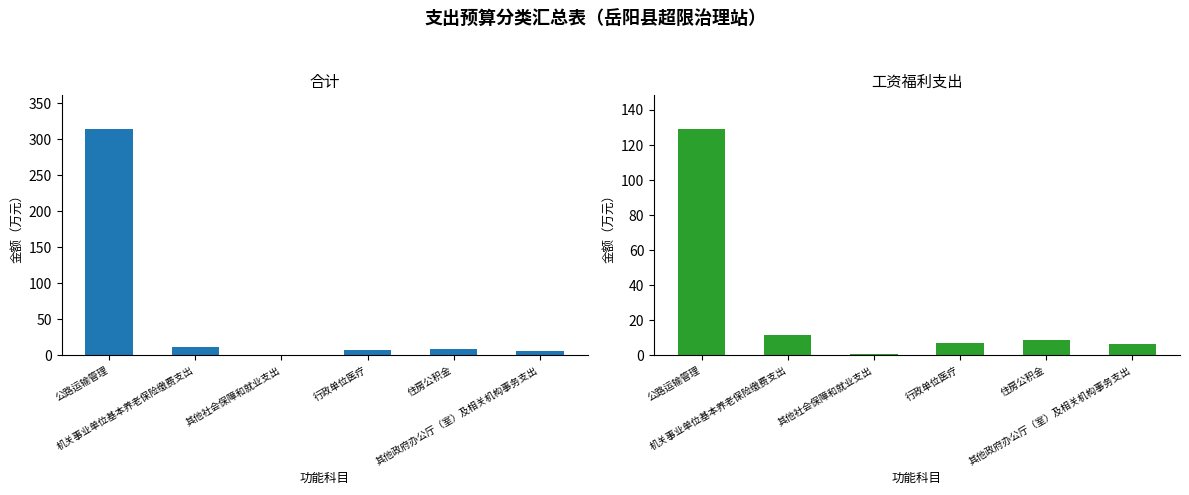

How many bars are there in total?

12